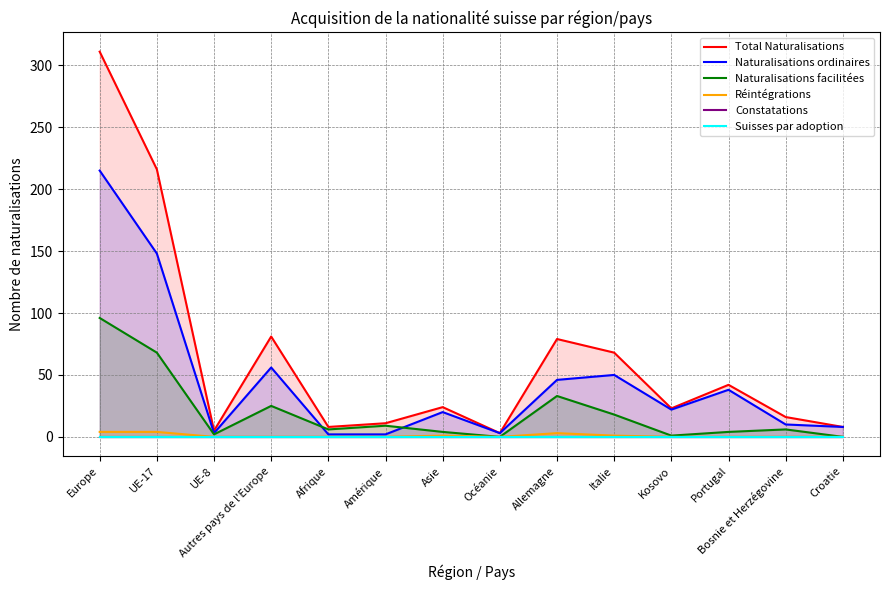

Where is Naturalisations ordinaires nearest to the value 108?

UE-17